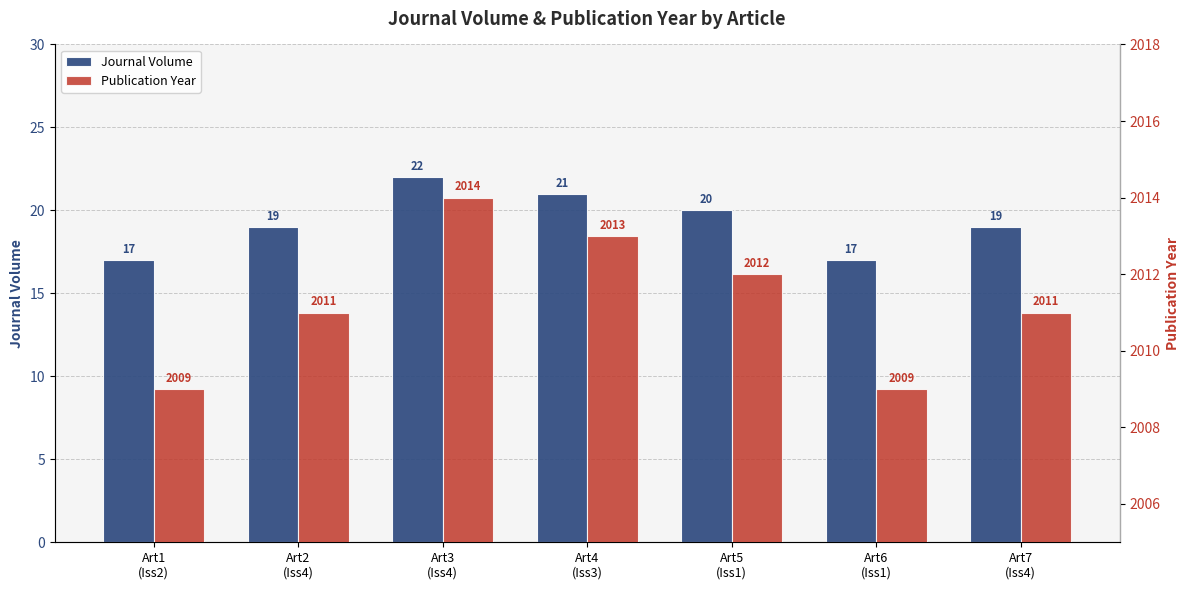

Reading right to left, extract all data points from this chart.

Journal Volume: 19	17	20	21	22	19	17
Publication Year: 2011	2009	2012	2013	2014	2011	2009